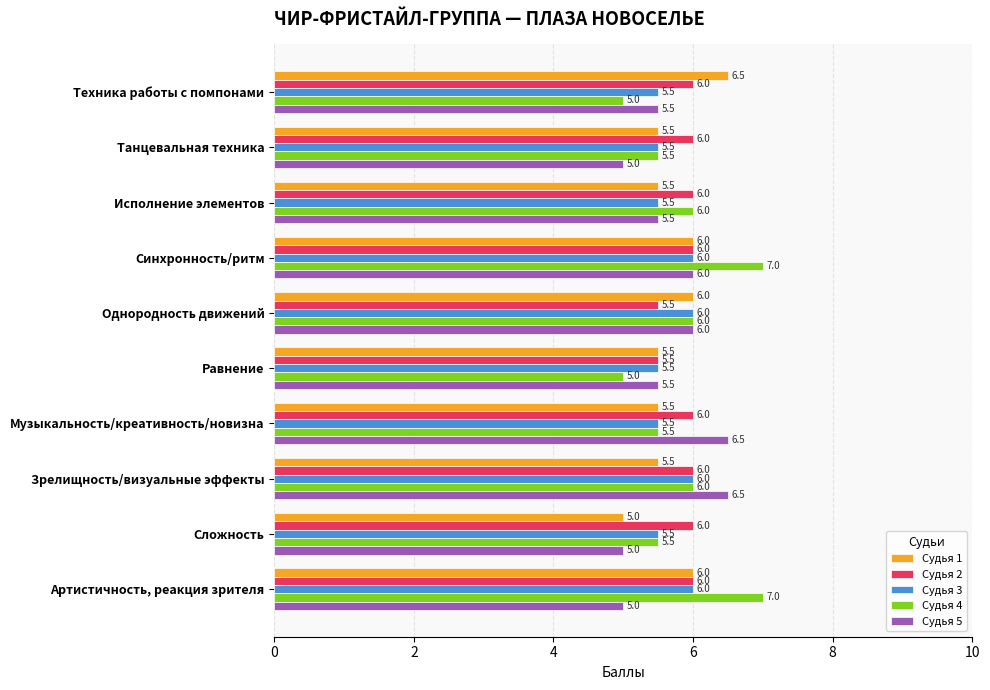

What are all the series names shown in the legend?

Судья 1, Судья 2, Судья 3, Судья 4, Судья 5